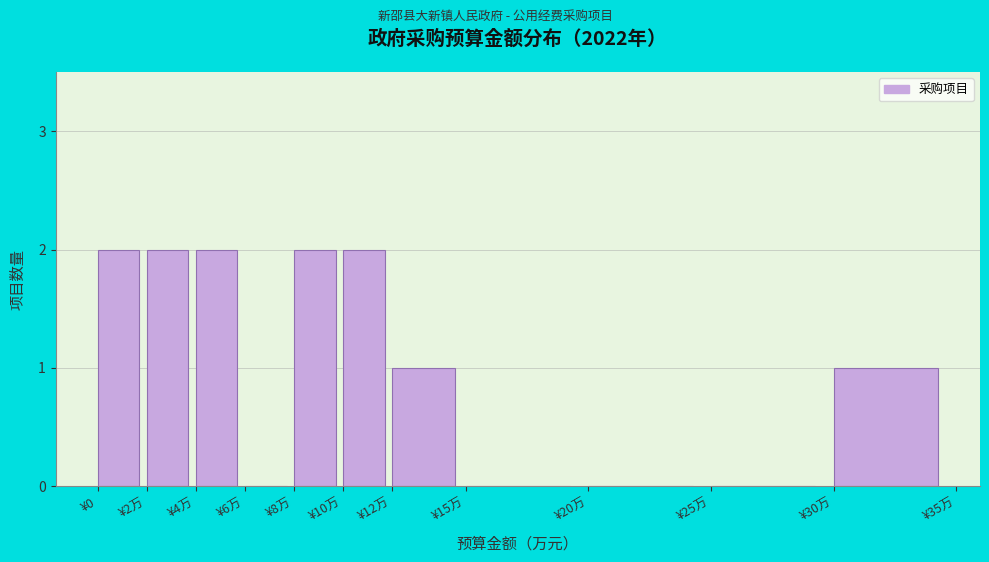

True or false: the data shows 2 at ¥10万.

True